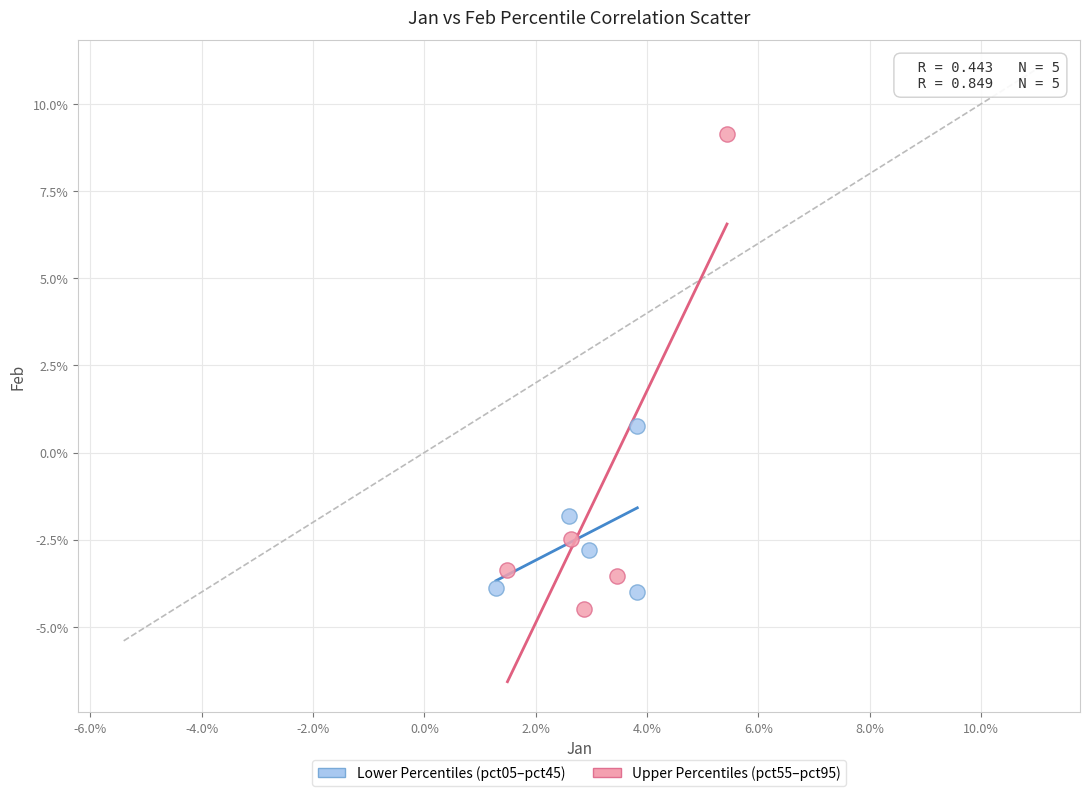

Which series contains the highest Y value?

Upper Percentiles (pct55–pct95)